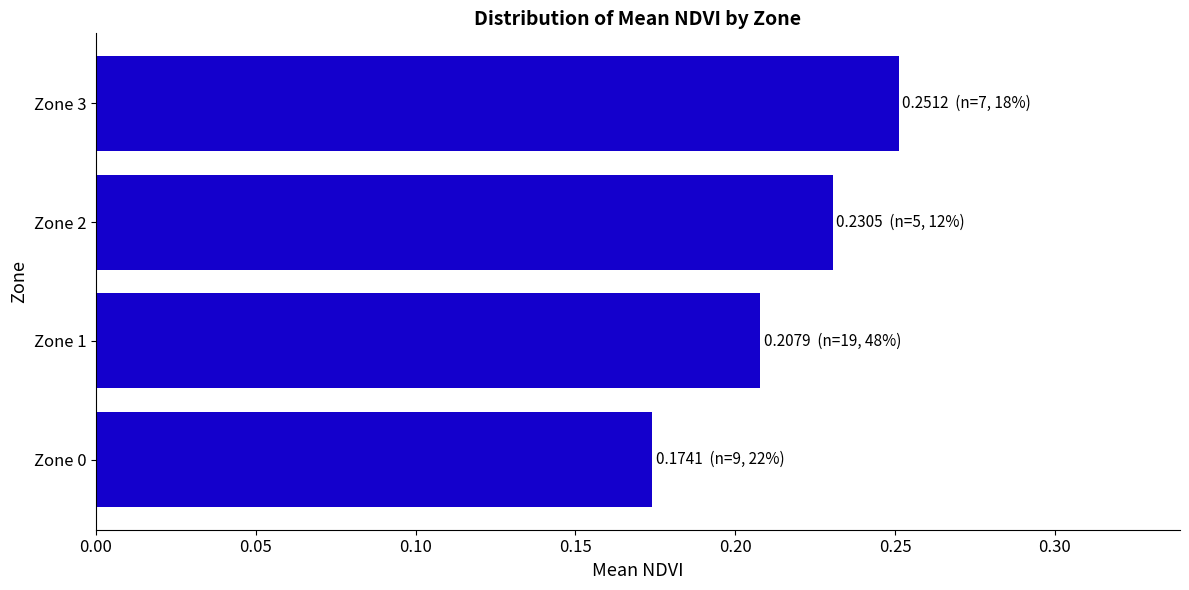

Are the bars grouped side by side (vs. stacked)?

No